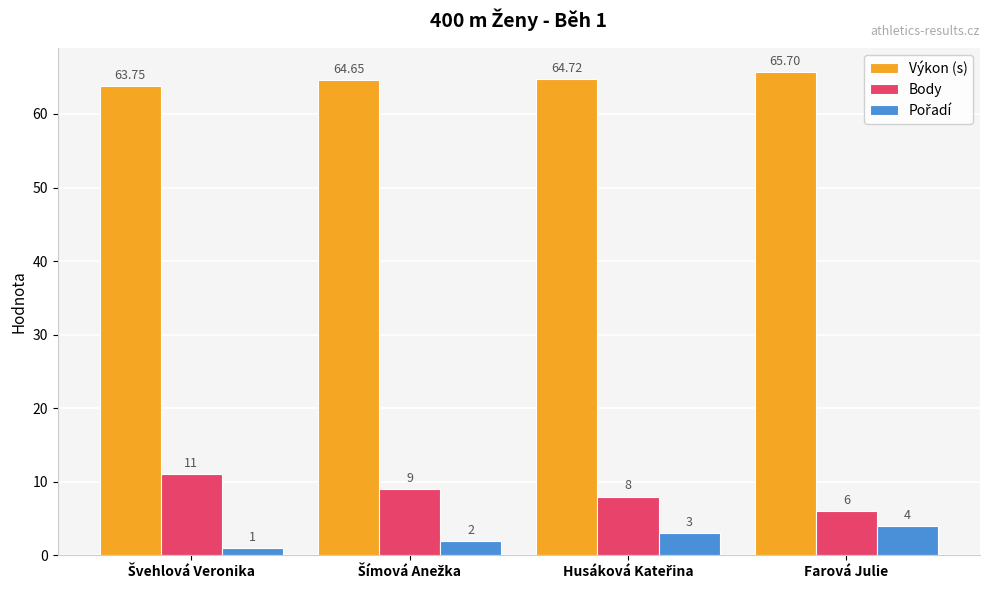

Which category has the highest value across all series?

Farová Julie